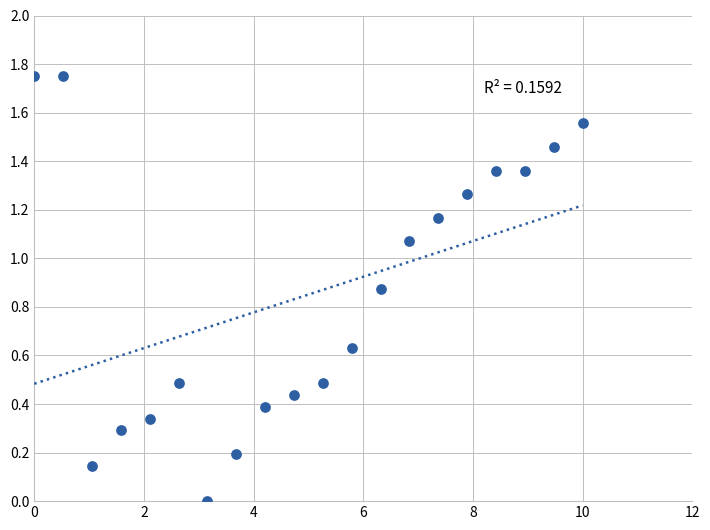

What is the range of X values (max minus min)?

10.0